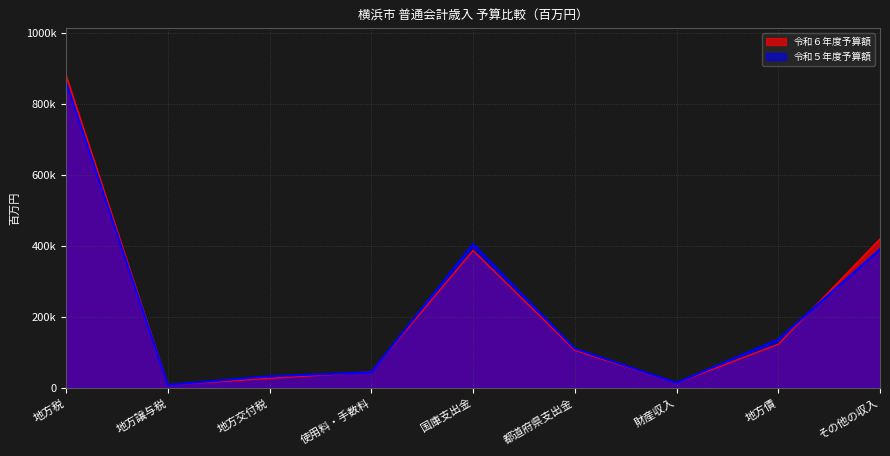

Rank the categories by 令和５年度予算額 value from lowest to highest.

地方譲与税, 財産収入, 地方交付税, 使用料・手数料, 都道府県支出金, 地方債, その他の収入, 国庫支出金, 地方税